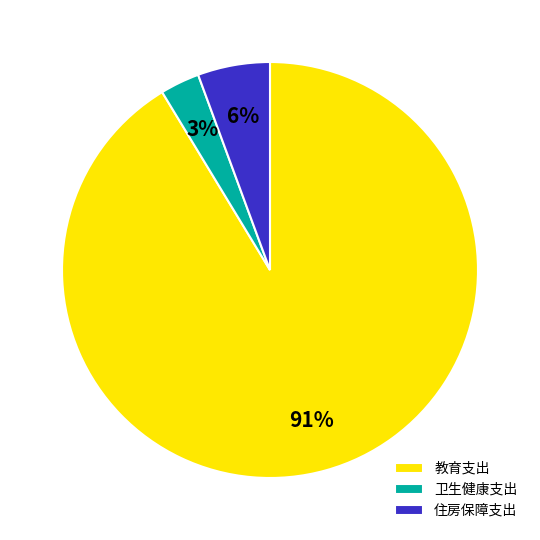

To the nearest percent, what is the combined percentage of 住房保障支出 and 卫生健康支出?

9%